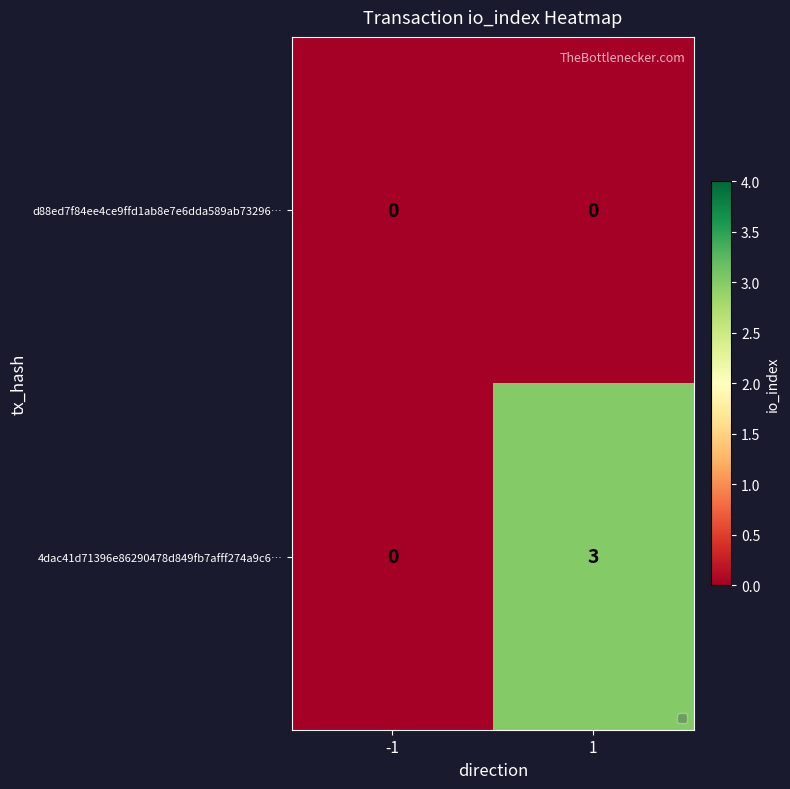

Reading left to right, what are all the values shown in this chart?

d88ed7f84ee4ce9ffd1ab8e7e6dda589ab73296…: 0	0
4dac41d71396e86290478d849fb7afff274a9c6…: 0	3